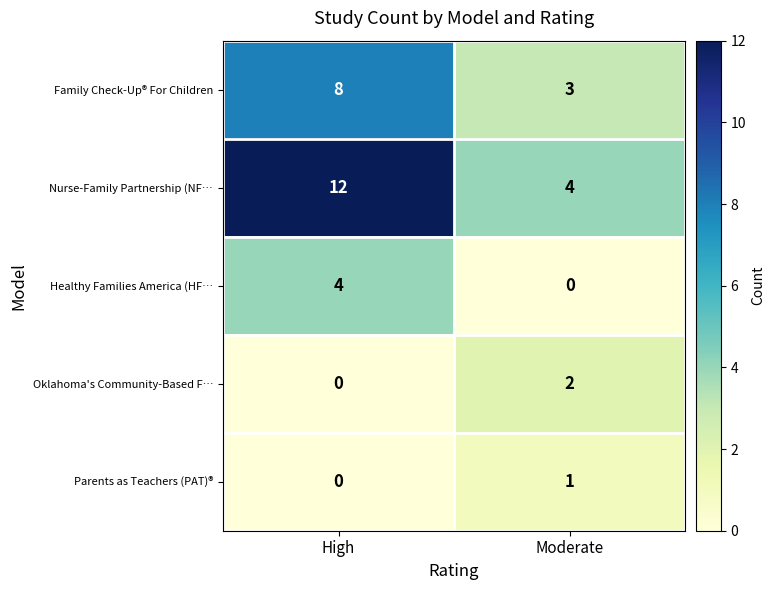

Is it true that Oklahoma's Community-Based F… equals 1 at Moderate?

False